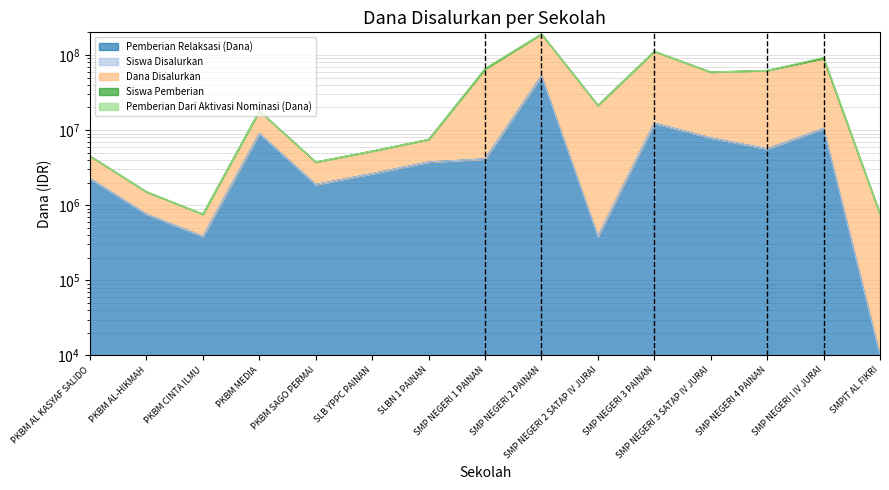

At which label does Dana Disalurkan reach its minimum?

PKBM CINTA ILMU